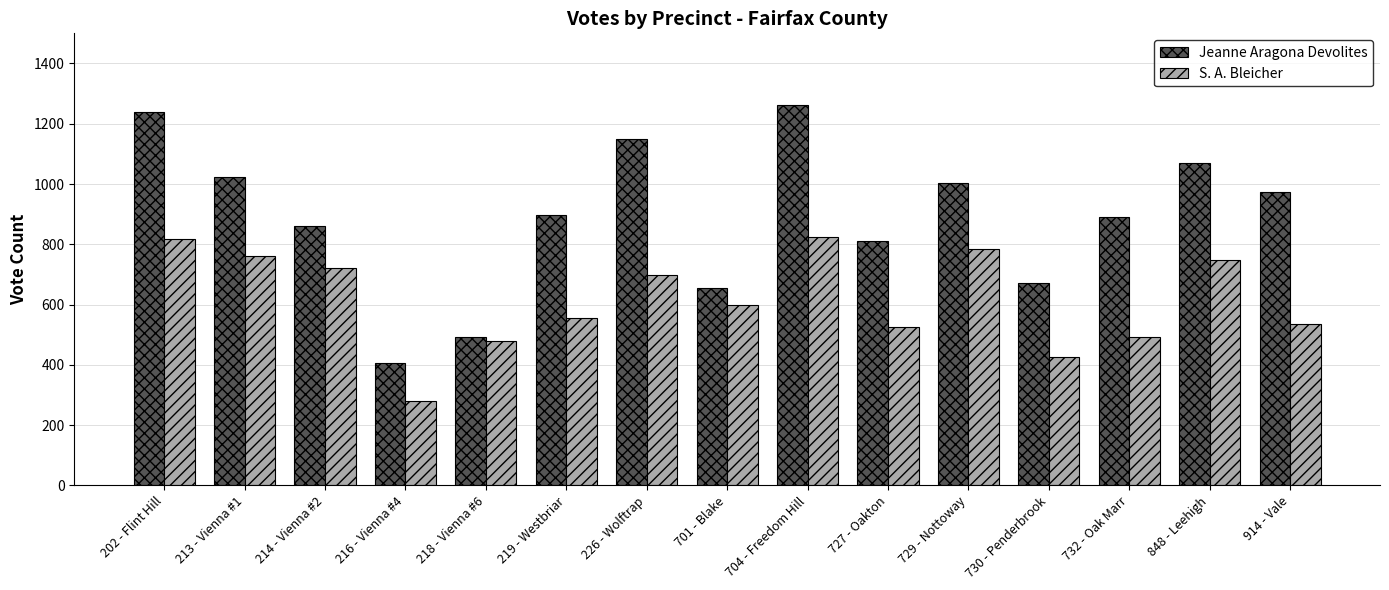

What is the spread (max minus min) of values at 216 - Vienna #4?

127